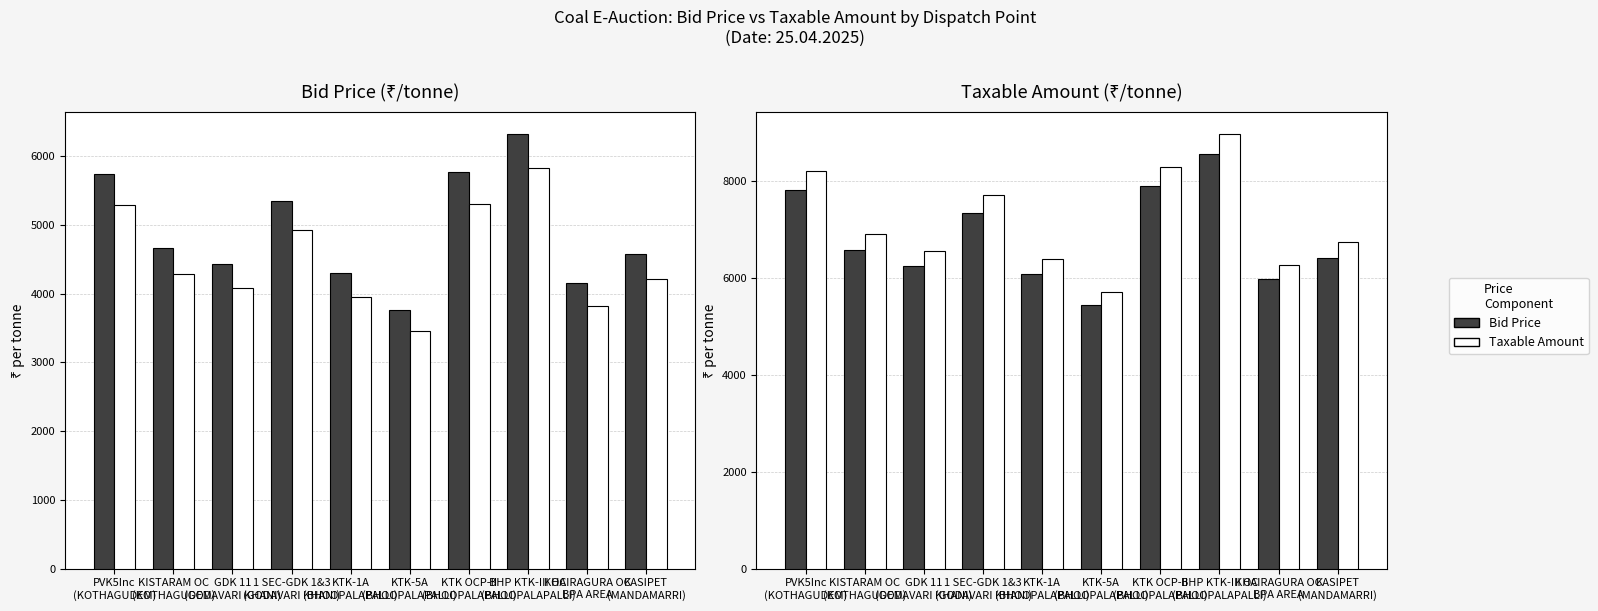

Which category has the lowest value in the Bid Price series?

KTK-5A
(BHOOPALAPALLI)